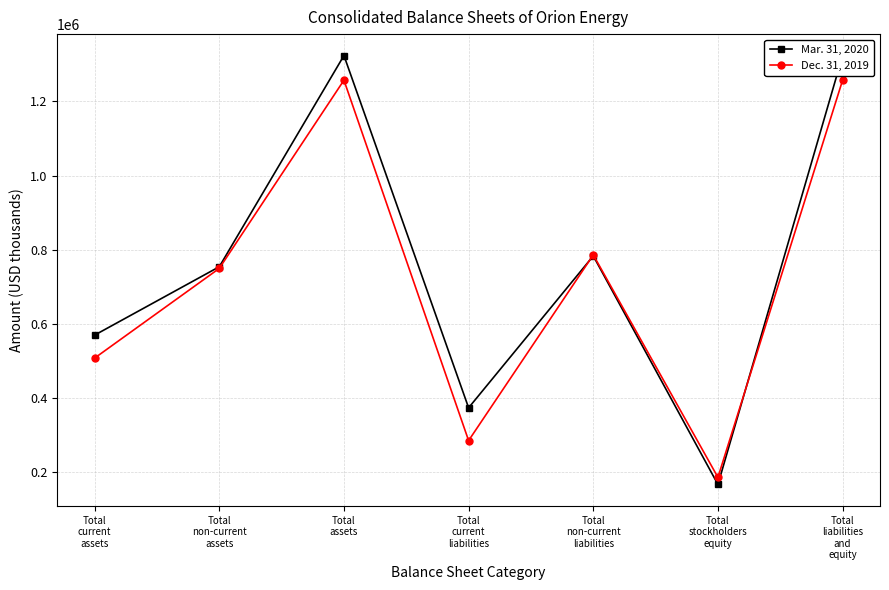

The value of Dec. 31, 2019 at Total
current
liabilities is 285211. True or false?

True